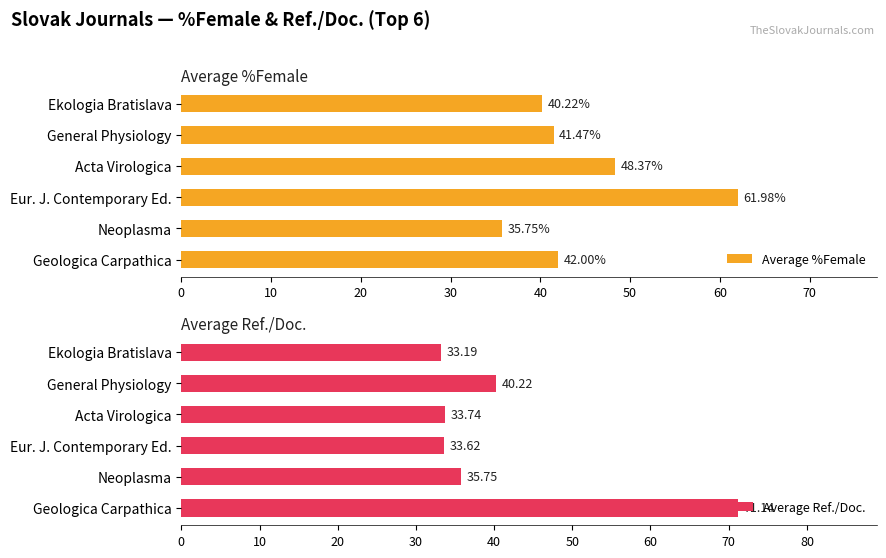

What is the difference between the second highest and second lowest values in the Average %Female series?

8.1